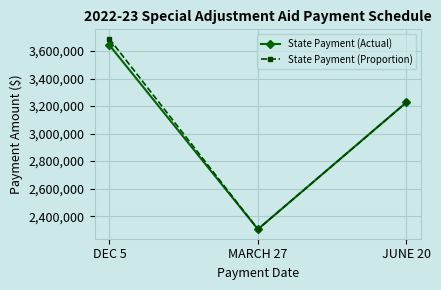

How many data points does each series have?

3